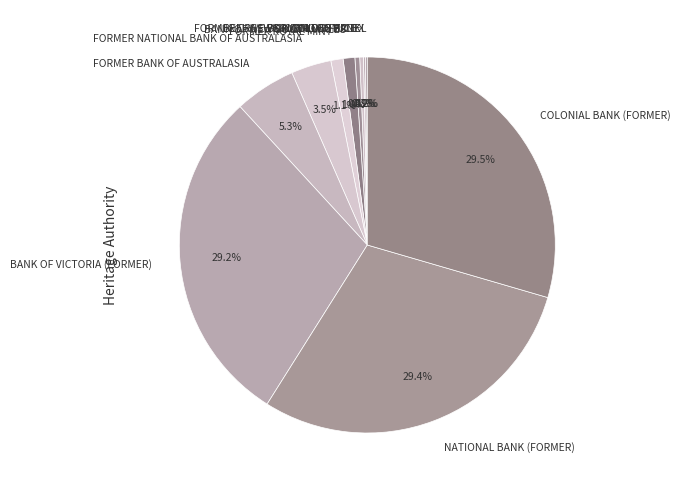

How much of the chart is everything except FORMER BANK OF AUSTRALASIA?

94.7%